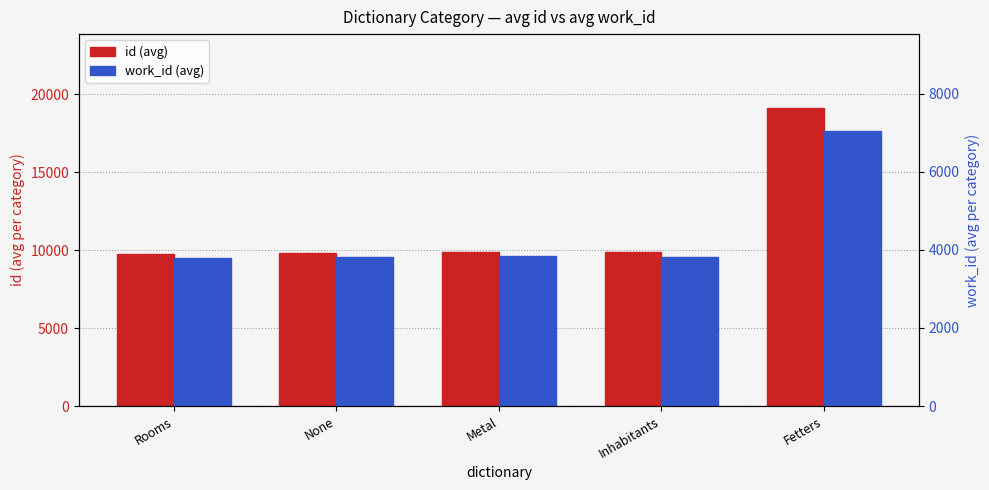

At which label does id (avg) reach its minimum?

Rooms